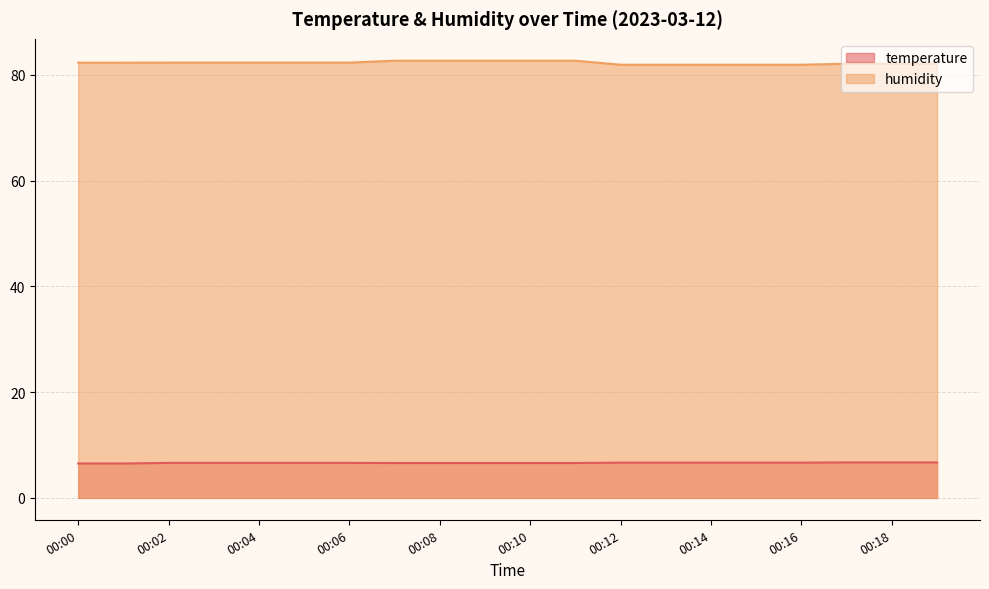

Rank the series at 00:10 from highest to lowest value.

humidity, temperature